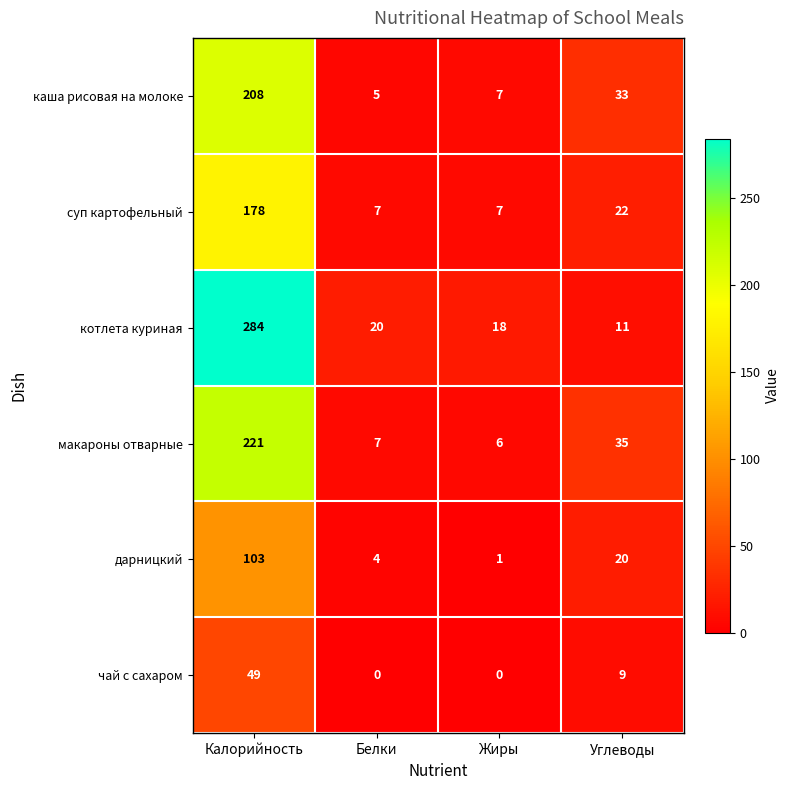

Reading left to right, what are all the values shown in this chart?

каша рисовая на молоке: 208	5	7	33
суп картофельный: 178	7	7	22
котлета куриная: 284	20	18	11
макароны отварные: 221	7	6	35
дарницкий: 103	4	1	20
чай с сахаром: 49	0	0	9